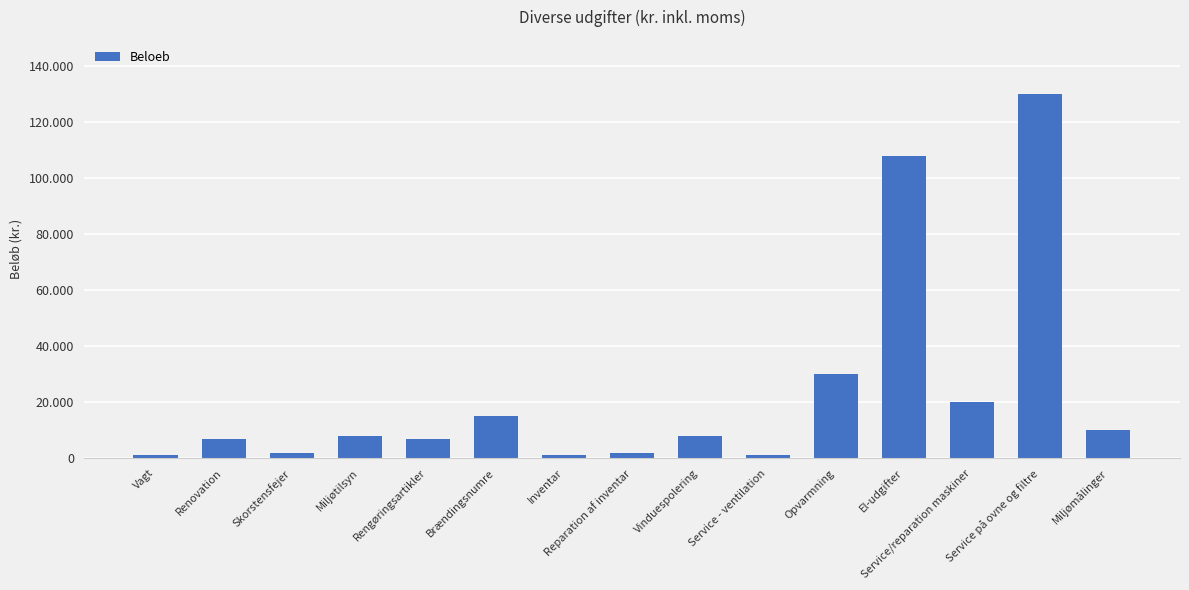

Where is the data nearest to the value 65500?

Opvarmning